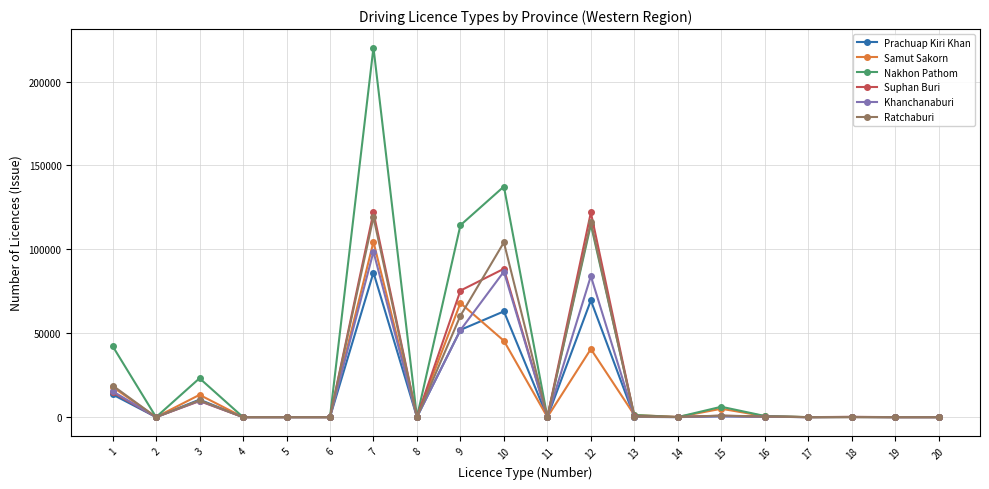

At which category is the sum across all series the highest?

7